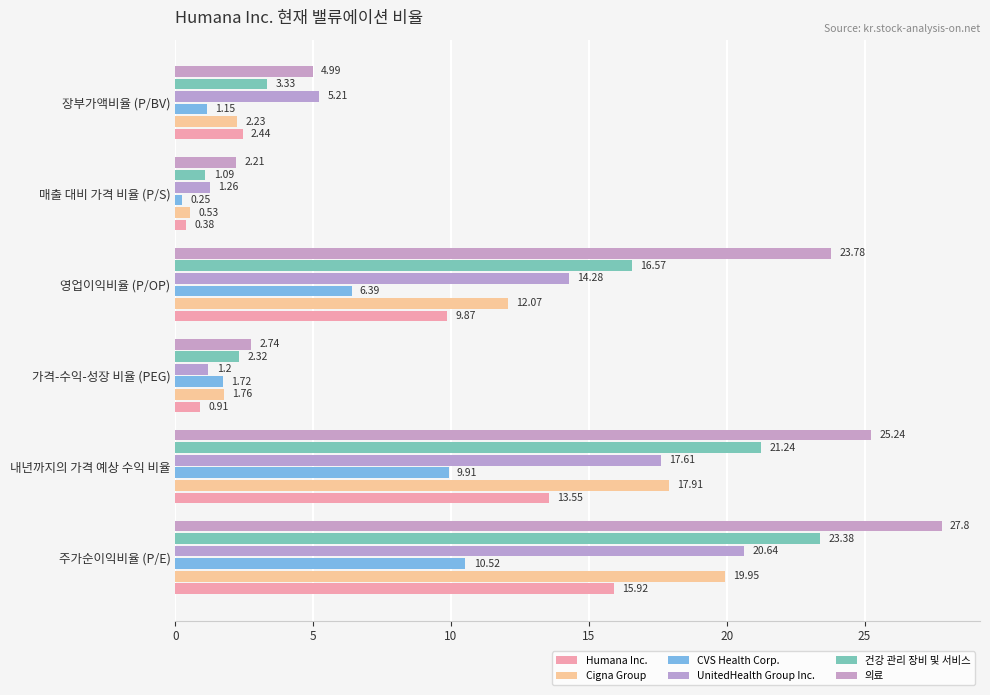

How many values in the UnitedHealth Group Inc. series exceed 14?

3